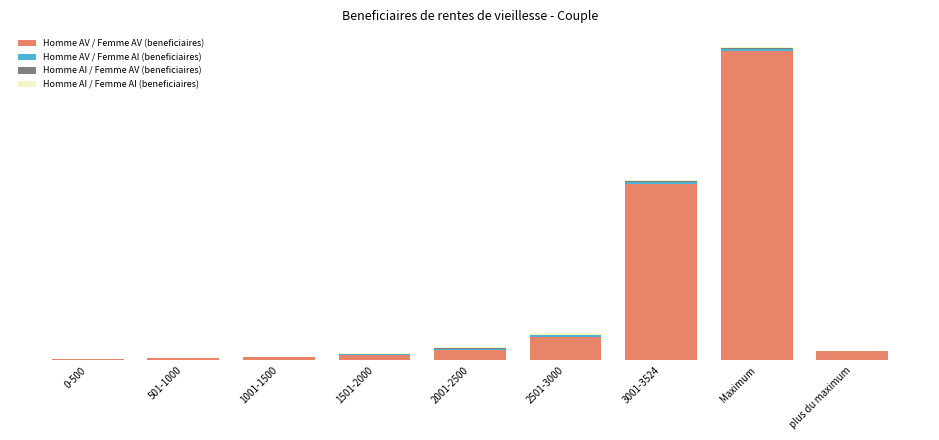

Are the bars grouped side by side (vs. stacked)?

No